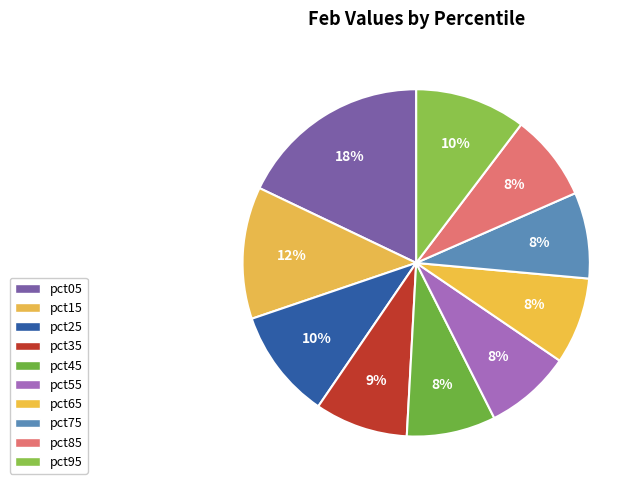

Between pct95 and pct75, which is larger?

pct95